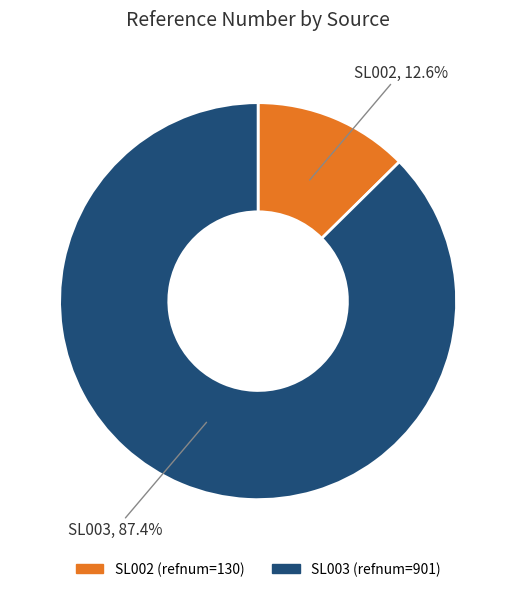

What percentage is the SL003 slice, to the nearest percent?

87%